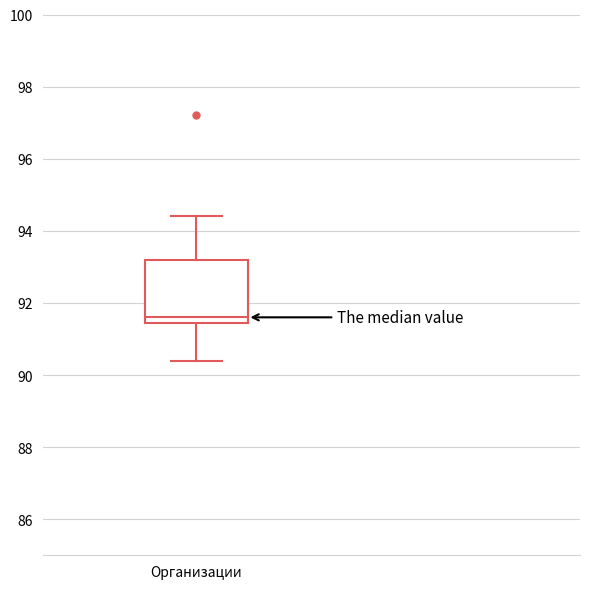

Where is the upper edge of the box for Организации on the y-axis? The values are not printed on the chart, so give them approximately, as read against the axis.

93.2